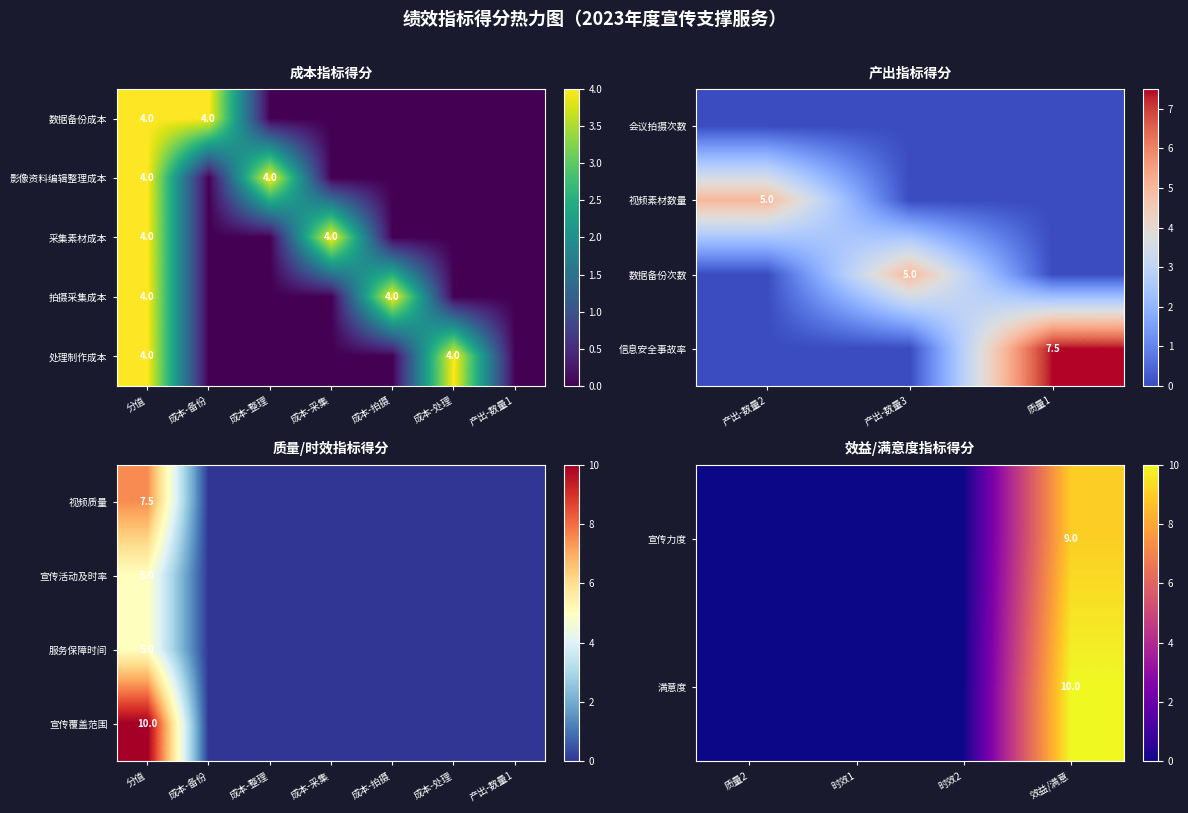

Is it true that 视频素材数量 equals 3.1 at 产出-数量2?

False